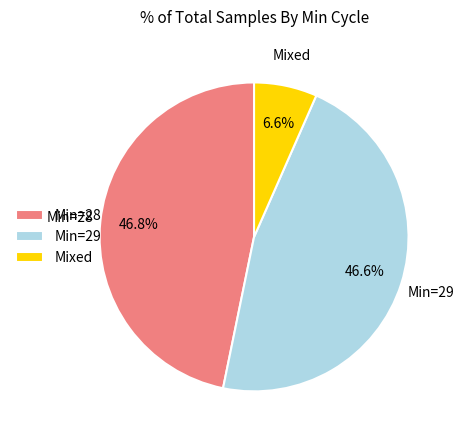

Is there a majority slice in this chart?

No